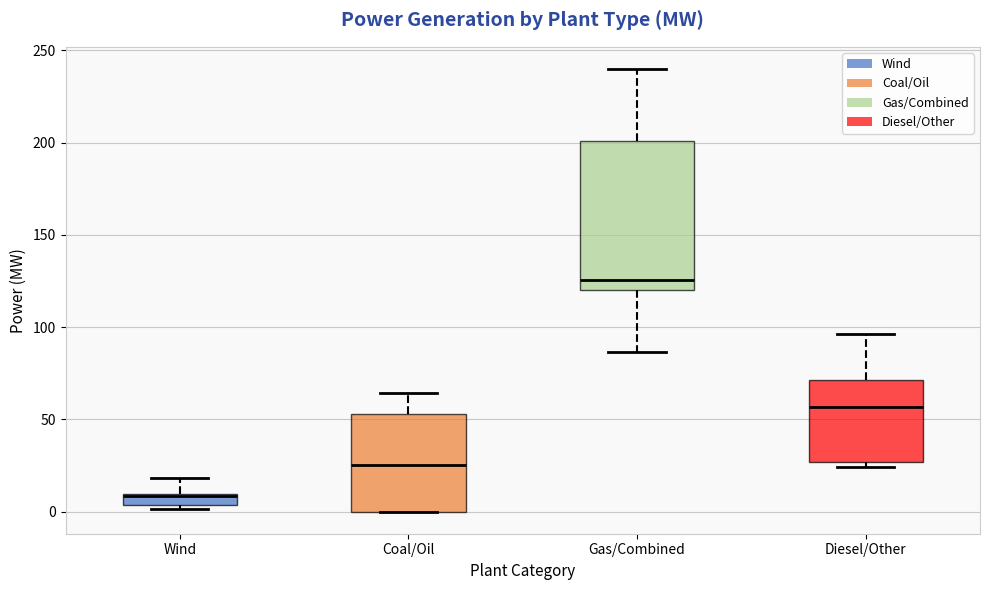

Which box is the tallest, from its lower edge to its upper edge?

Gas/Combined